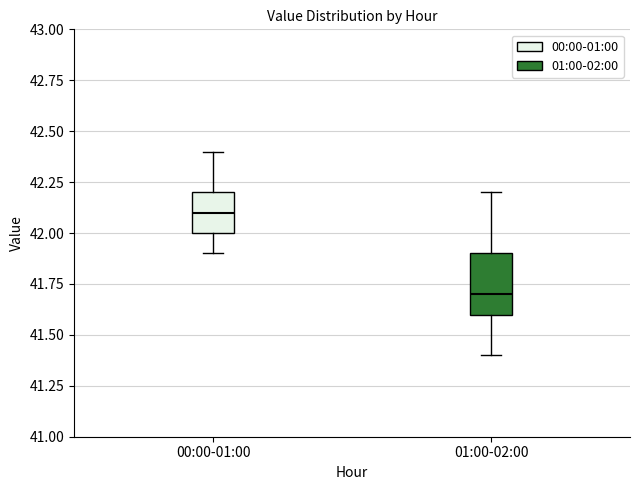

Where is the lower edge of the box for 01:00-02:00 on the y-axis? The values are not printed on the chart, so give them approximately, as read against the axis.

41.6